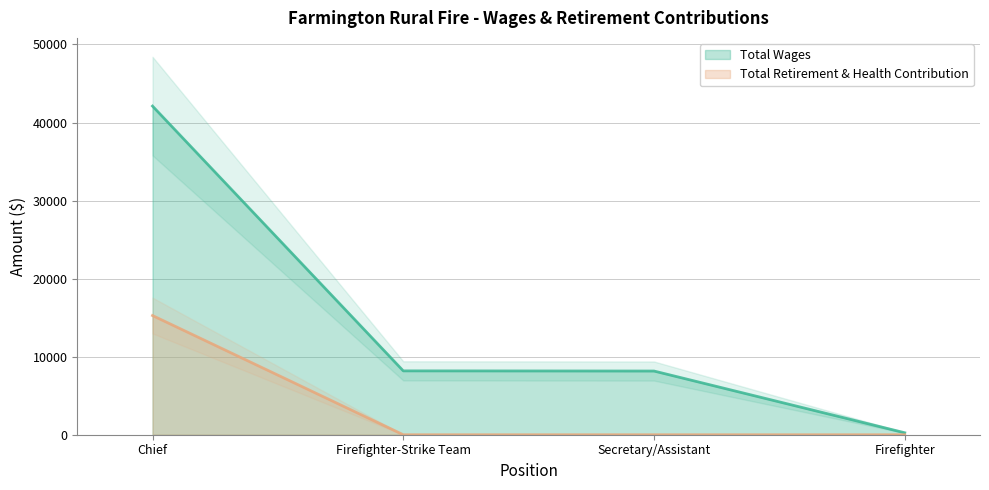

What is the approximate value of Total Wages at Secretary/Assistant, to the nearest 50?

8150